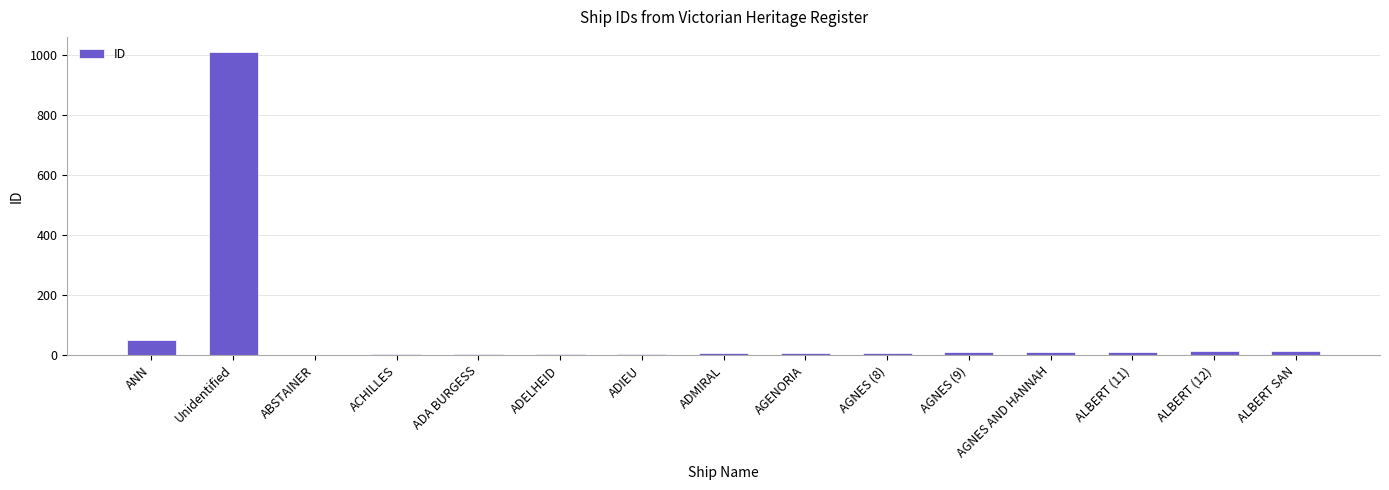

What is the sum of all values?

1151